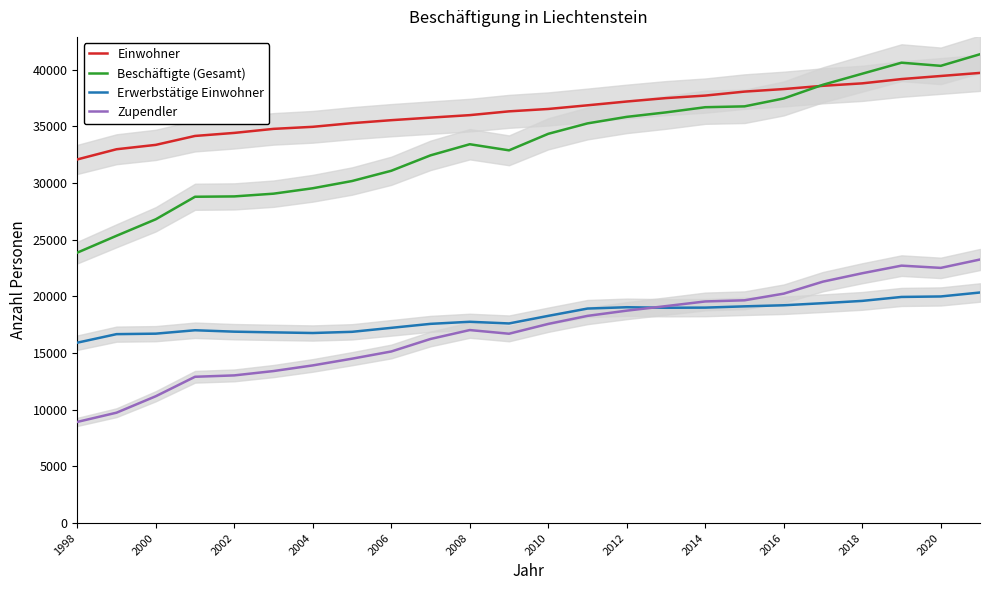

What is the sum of all Erwerbstätige Einwohner values?

435676